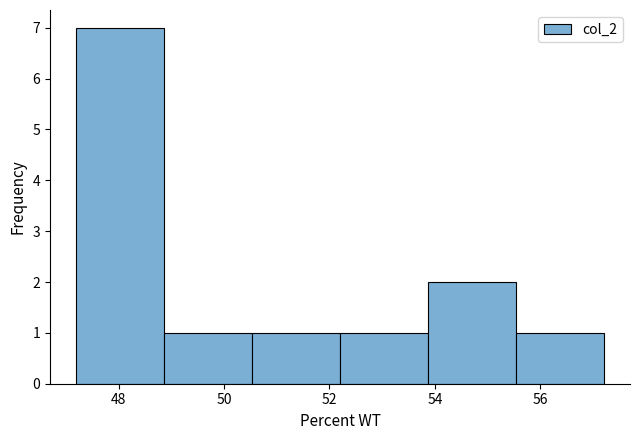

Over which range of the x-axis is the bar tallest?

47.2 to 48.8